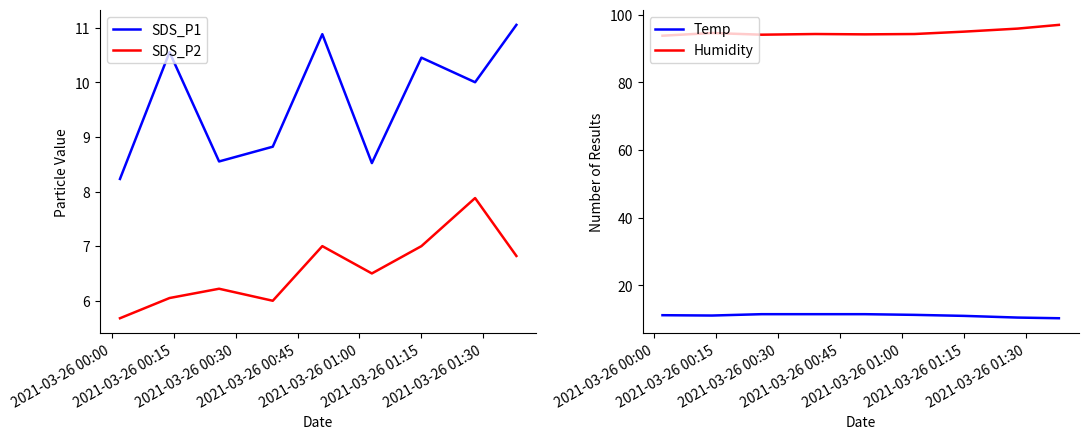

True or false: SDS_P2 and SDS_P1 intersect in this chart.

False